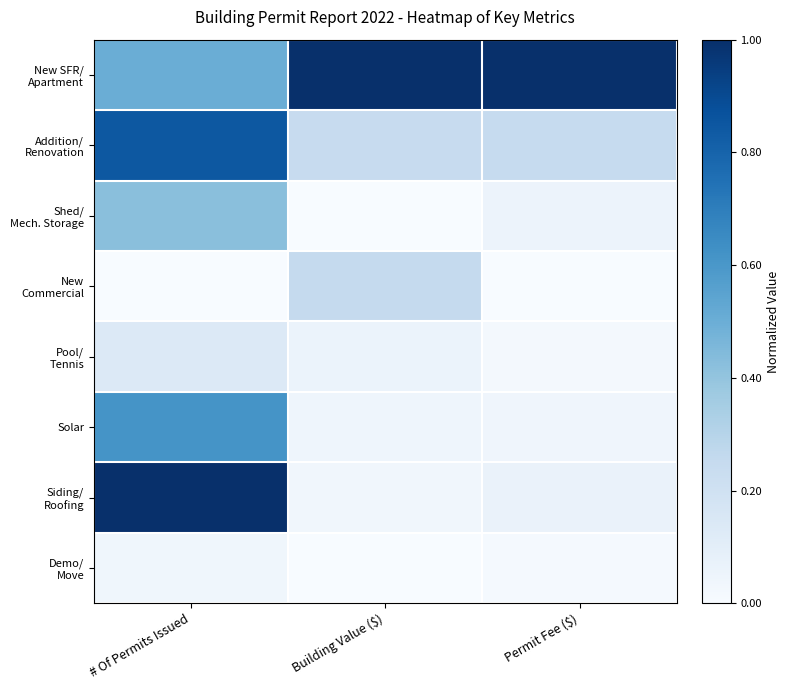

What is the spread (max minus min) of values at Permit Fee ($)?

1.0